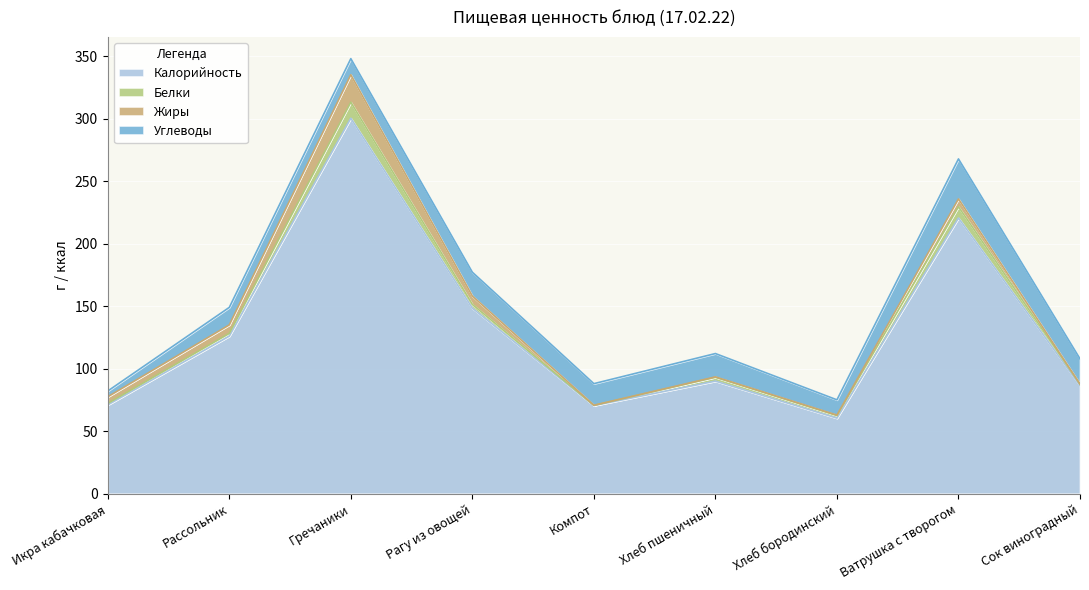

Reading right to left, transcribe all the data shown in this chart.

Калорийность: Сок виноградный=86.6	Ватрушка с творогом=220.7	Хлеб бородинский=60.5	Хлеб пшеничный=90.1	Компот=70.6	Рагу из овощей=148.5	Гречаники=300.6	Рассольник=126.2	Икра кабачковая=71.1
Белки: Сок виноградный=1.0	Ватрушка с творогом=9.0	Хлеб бородинский=2.0	Хлеб пшеничный=3.0	Компот=0.2	Рагу из овощей=3.0	Гречаники=12.8	Рассольник=2.1	Икра кабачковая=1.1
Жиры: Сок виноградный=0.2	Ватрушка с творогом=6.3	Хлеб бородинский=0.4	Хлеб пшеничный=0.4	Компот=0.1	Рагу из овощей=6.7	Гречаники=22.0	Рассольник=6.8	Икра кабачковая=5.3
Углеводы: Сок виноградный=20.2	Ватрушка с творогом=32.0	Хлеб бородинский=12.2	Хлеб пшеничный=18.7	Компот=17.3	Рагу из овощей=19.1	Гречаники=12.9	Рассольник=14.0	Икра кабачковая=4.6